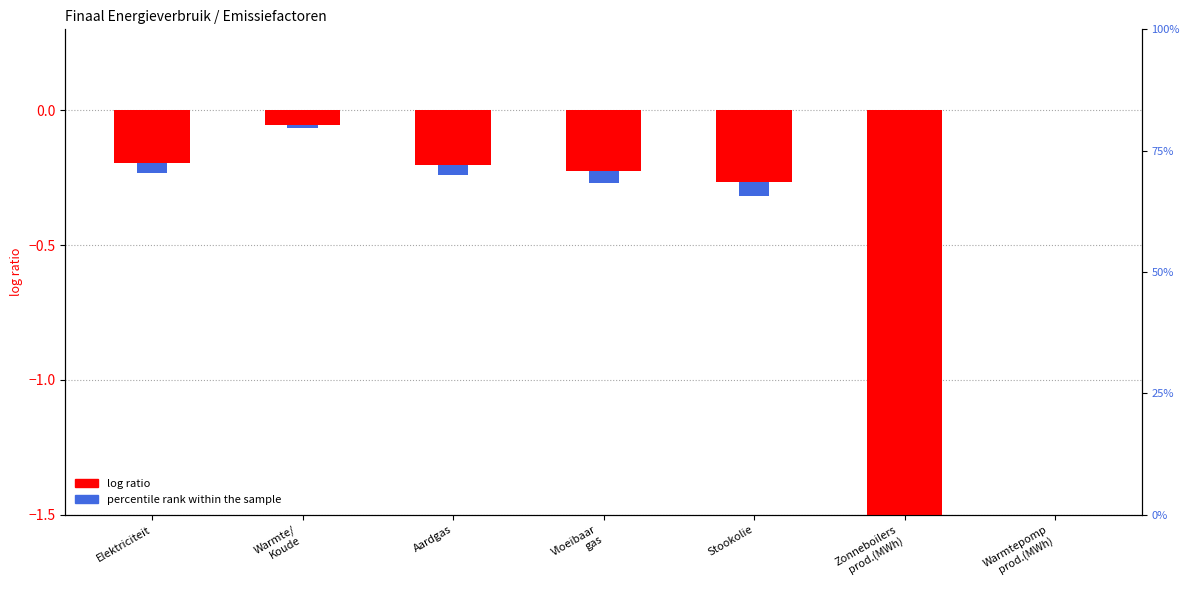

What is the difference between the second highest and minimum values?

1.5